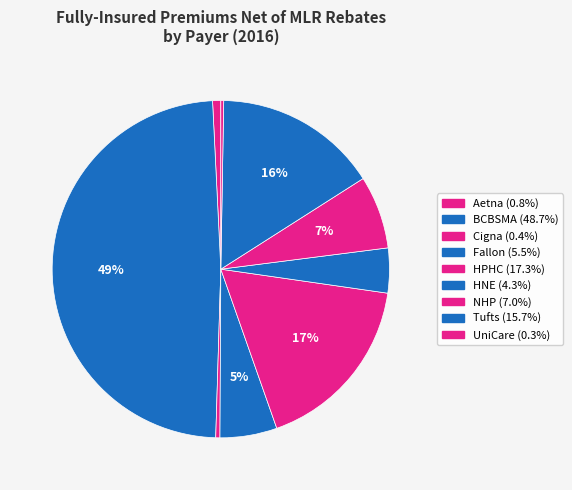

Combined, do Tufts and UniCare account for over 50%?

No